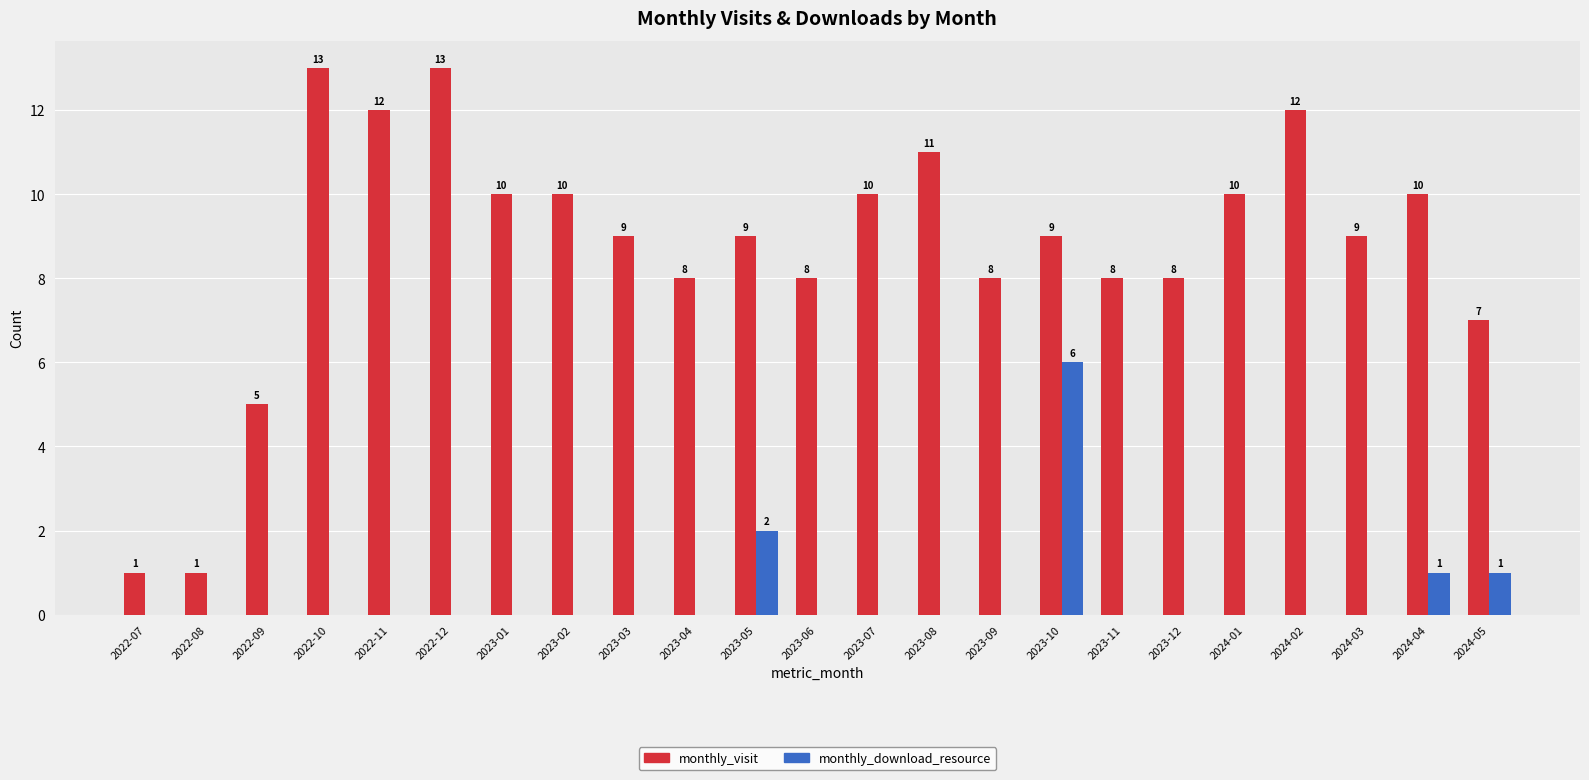

What is the maximum value shown in the chart?

13